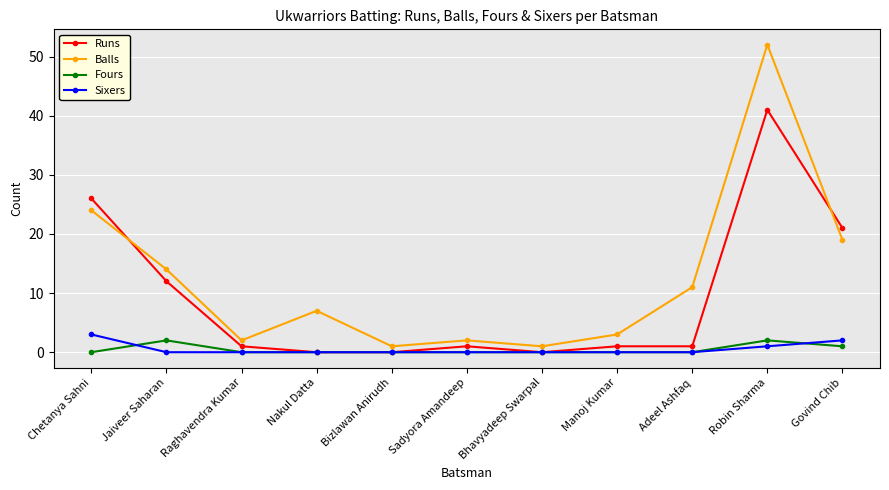

What is the label of the 4th point from the left?

Nakul Datta